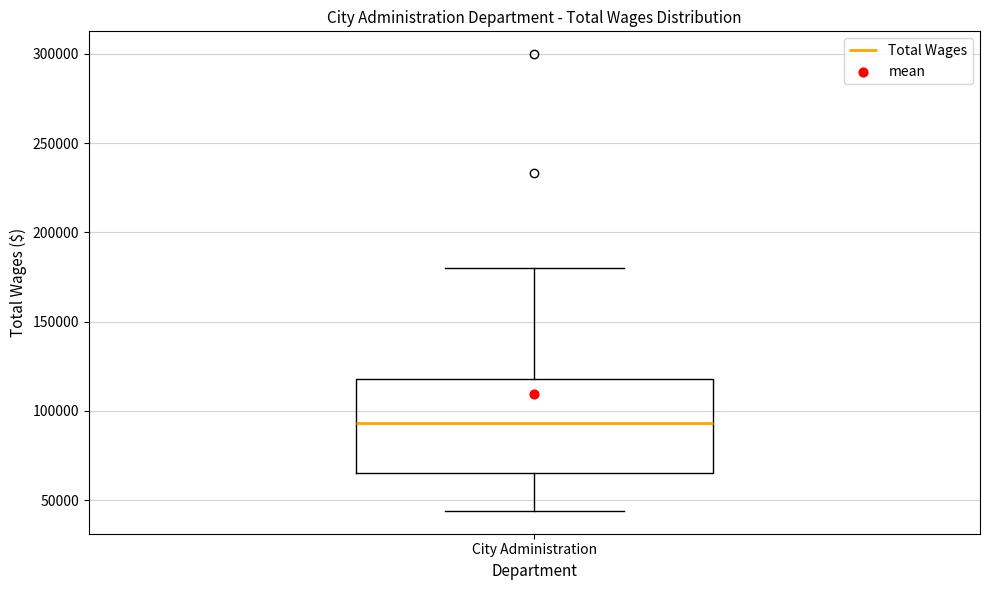

Where is the upper edge of the box for City Administration on the y-axis? The values are not printed on the chart, so give them approximately, as read against the axis.

120000